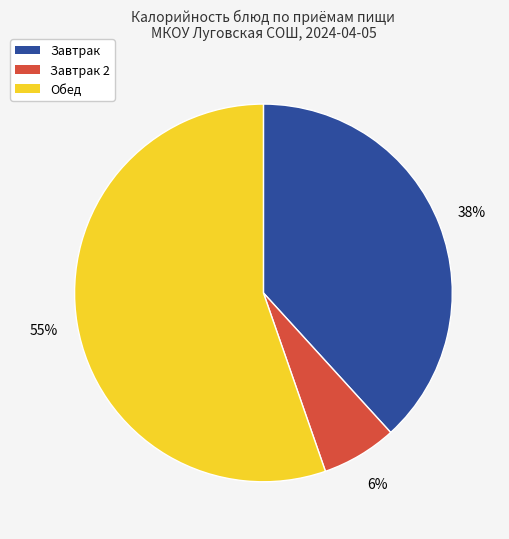

To the nearest percent, what is the average slice percentage?

33%